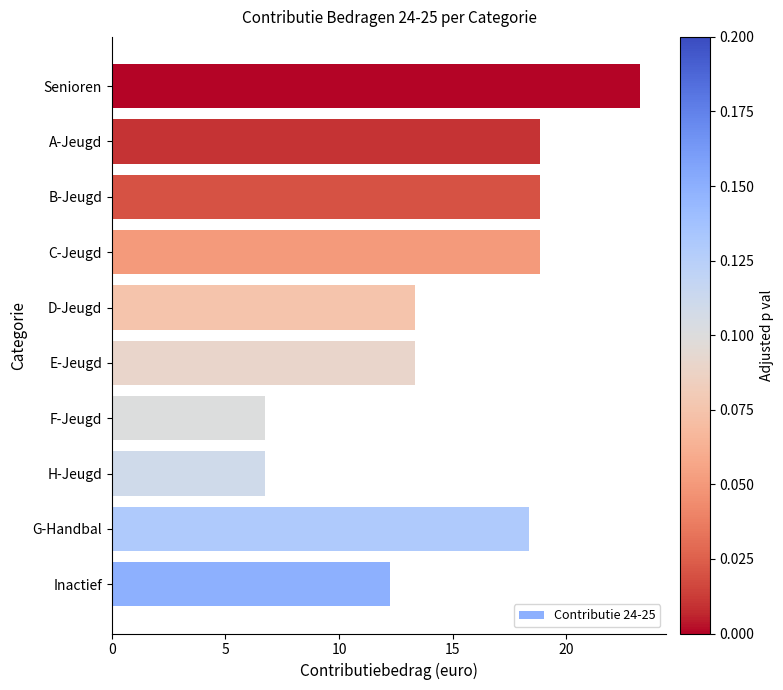

What is the smallest value displayed?

6.8